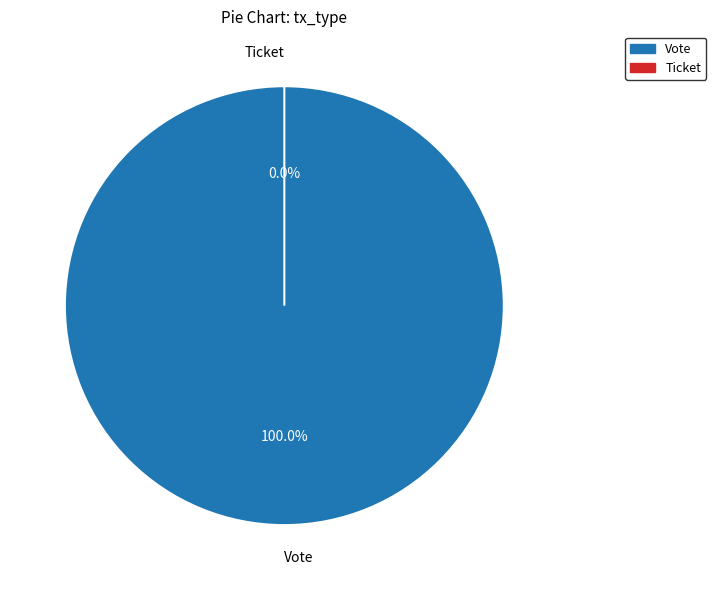

Between Vote and Ticket, which is larger?

Vote